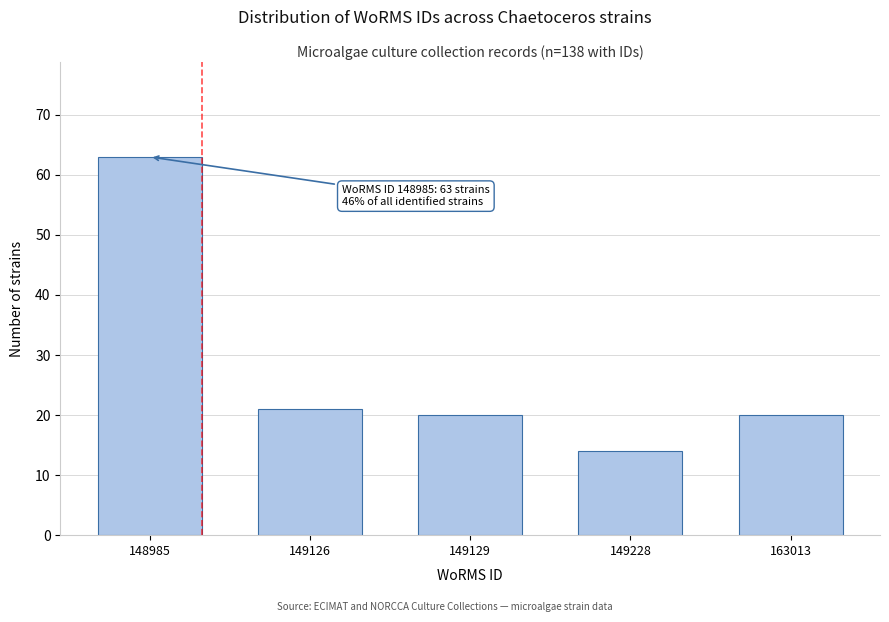

Reading right to left, list all the values displayed in this chart.

163013=20	149228=14	149129=20	149126=21	148985=63